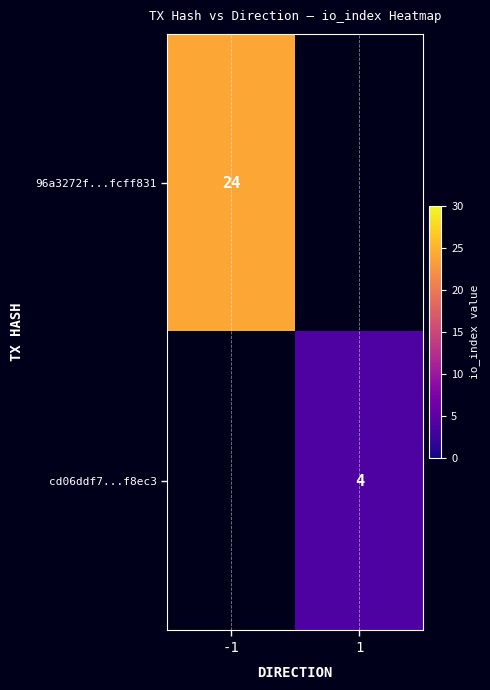

The cd06ddf7...f8ec3 series shows 3 at 1. True or false?

False